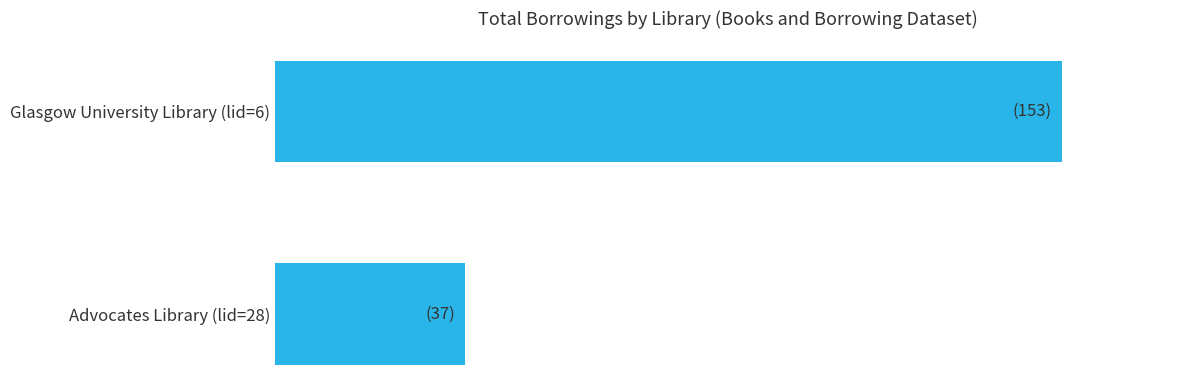

How many data points does each series have?

2